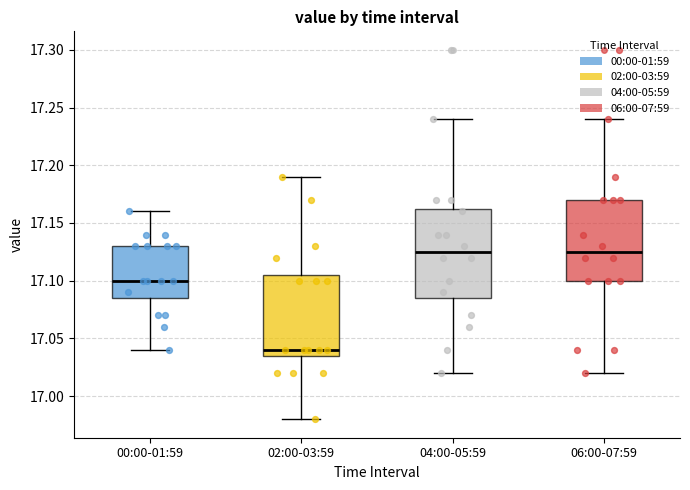

Which box is the tallest, from its lower edge to its upper edge?

04:00-05:59